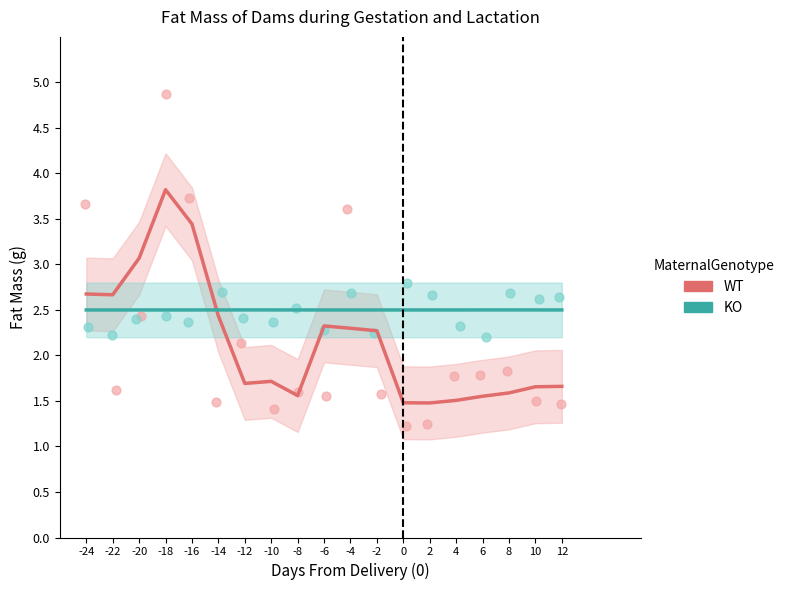

Which series reaches the maximum Y coordinate?

WT